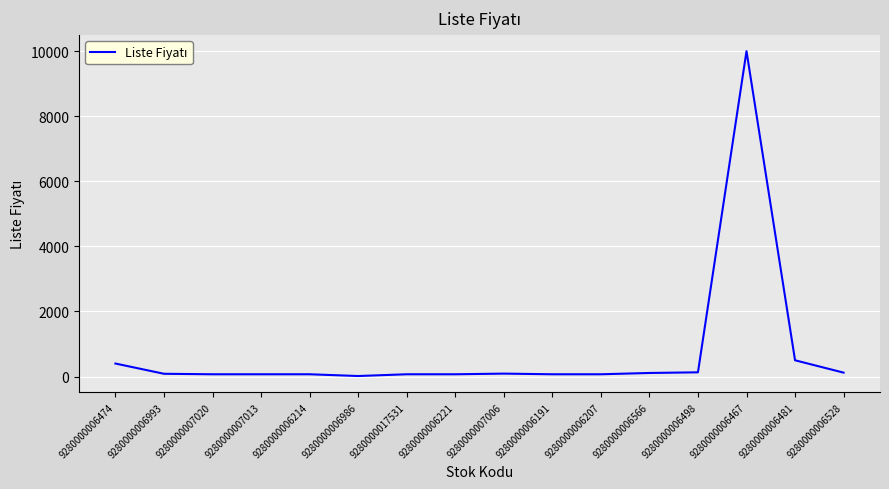

The chart shows a value of 120 at 9280000006528. True or false?

True